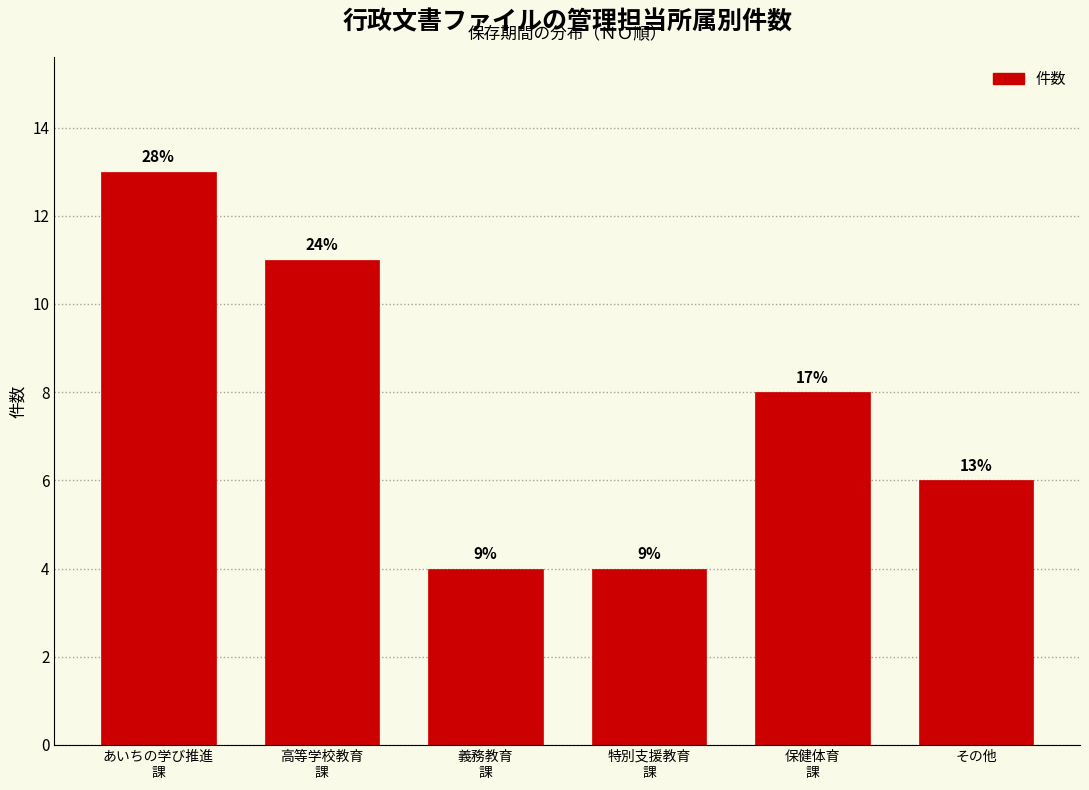

Are the bars horizontal?

No